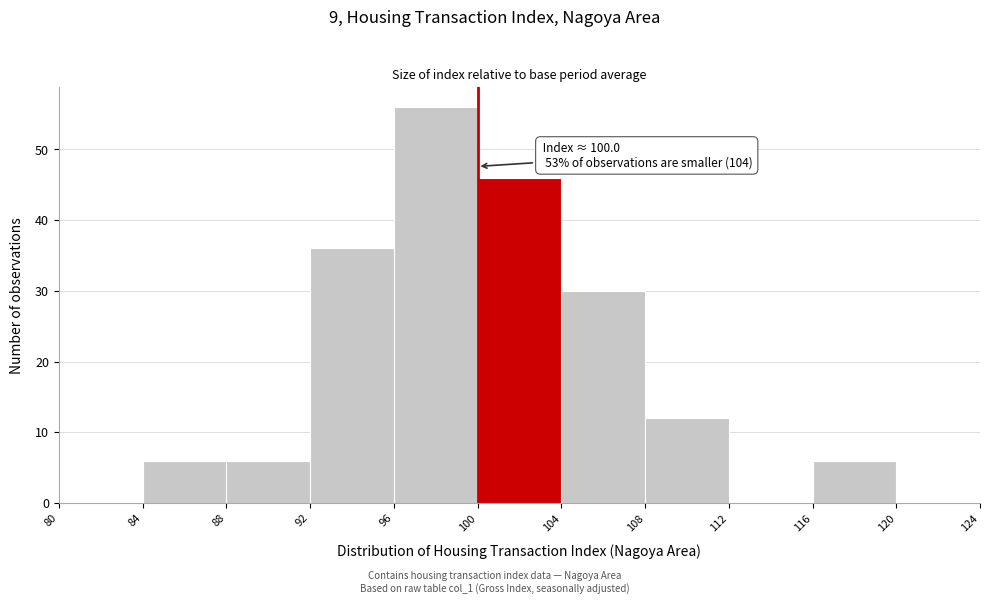

Which range on the x-axis has the tallest bar?

96 to 100